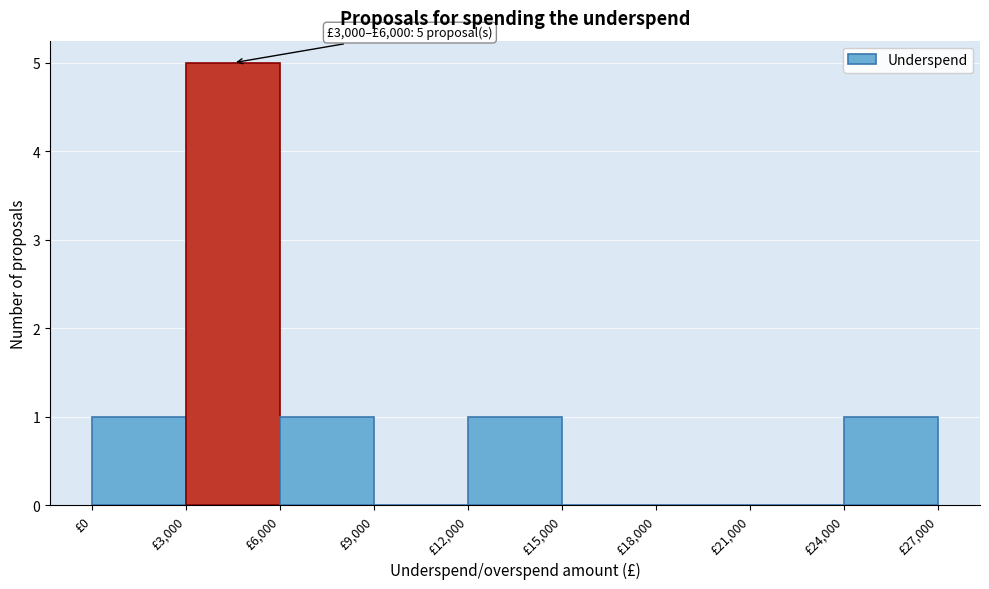

Which range on the x-axis has the tallest bar?

3000 to 6000